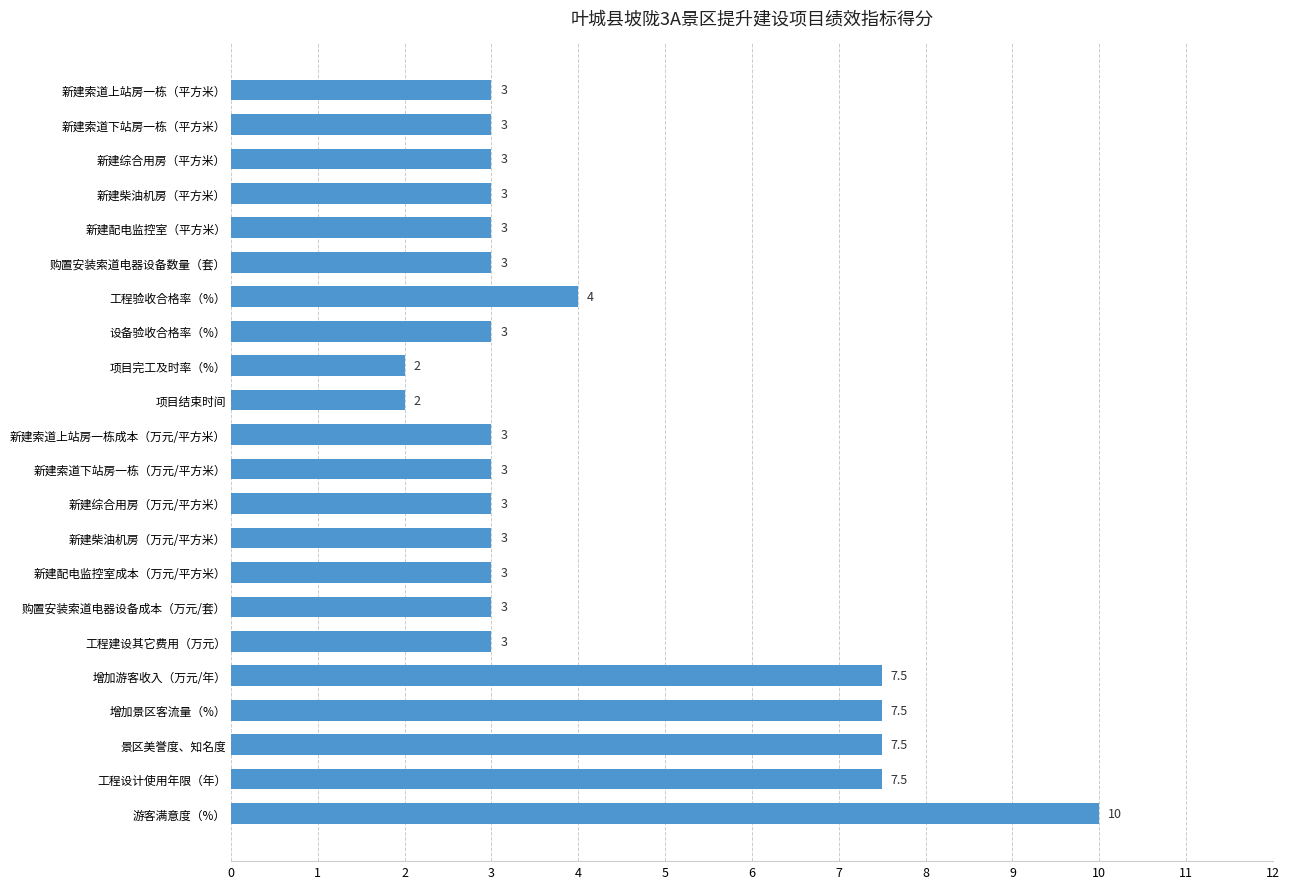

What is the difference between the maximum and second lowest values?

8.0